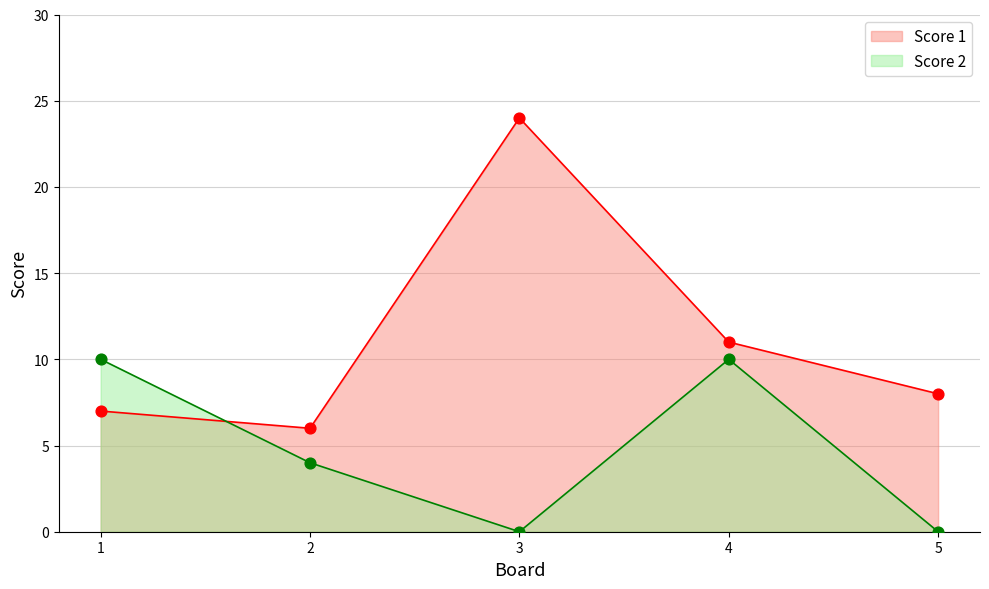

What are all the series names shown in the legend?

Score 1, Score 2